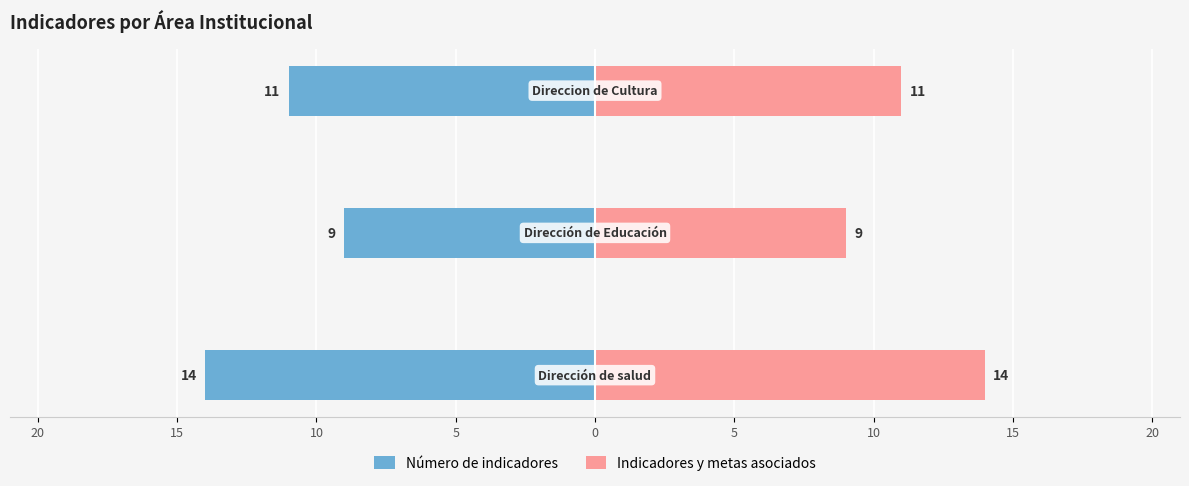

At how many categories does at least one series exceed -9?

3